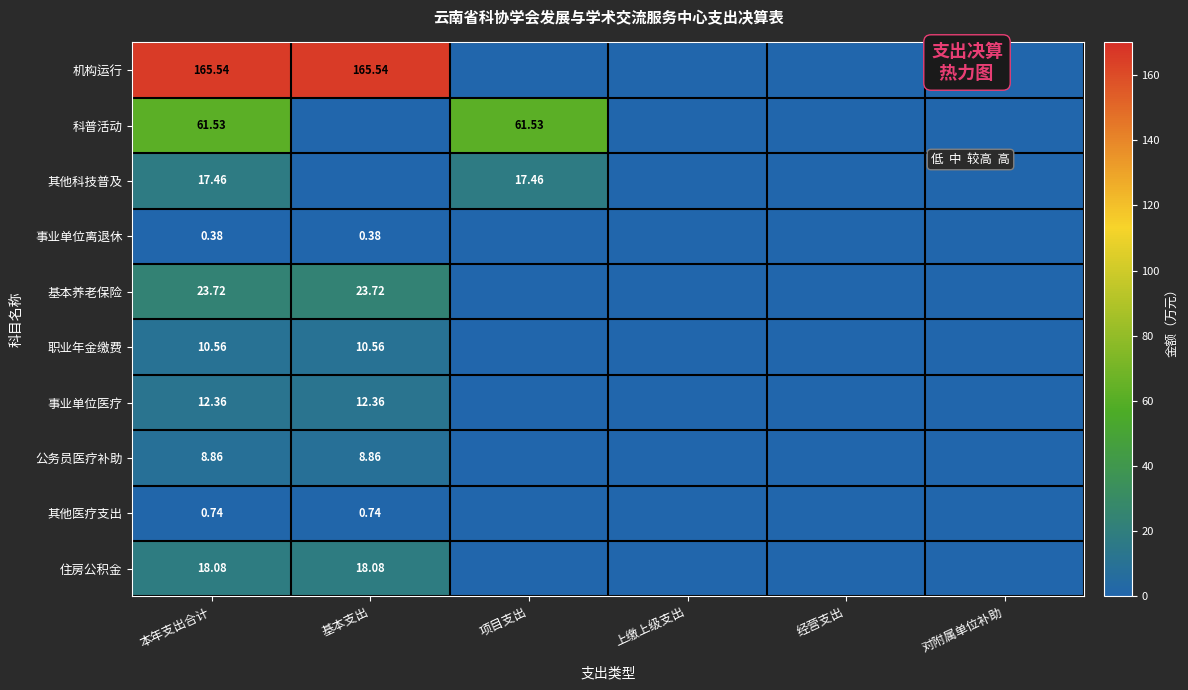

How many categories are shown in the chart?

6